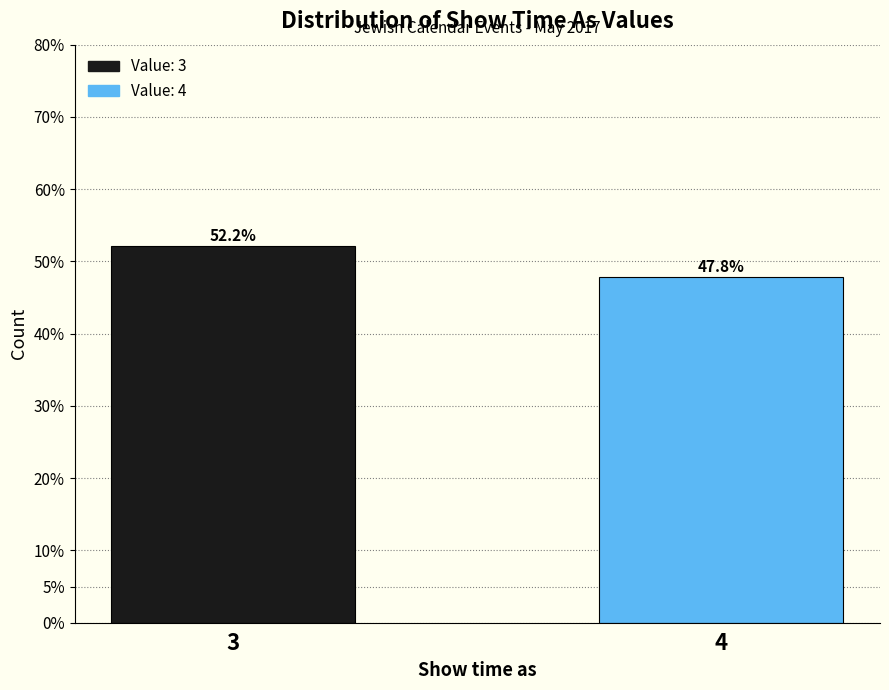

Reading left to right, extract all data points from this chart.

3=52.2	4=47.8